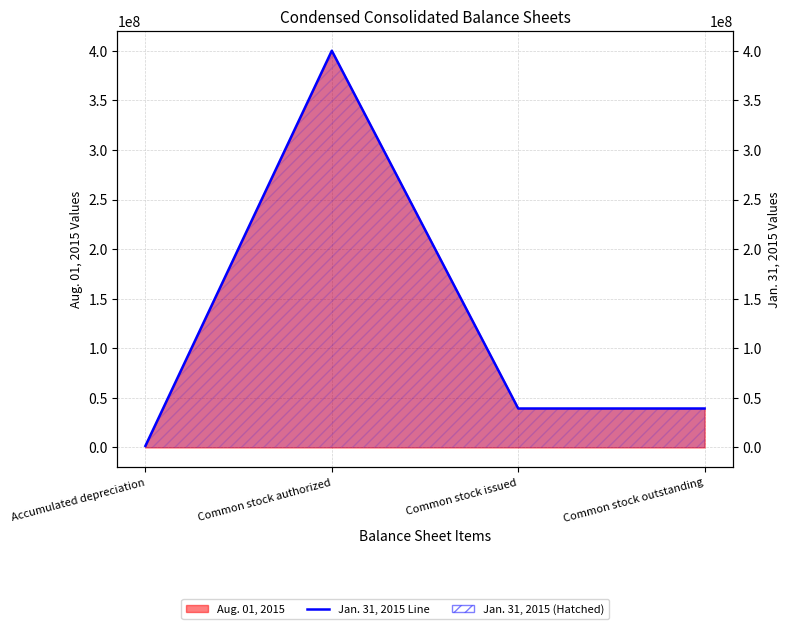

Reading left to right, extract all data points from this chart.

1586423	400000000	39300000	39300000